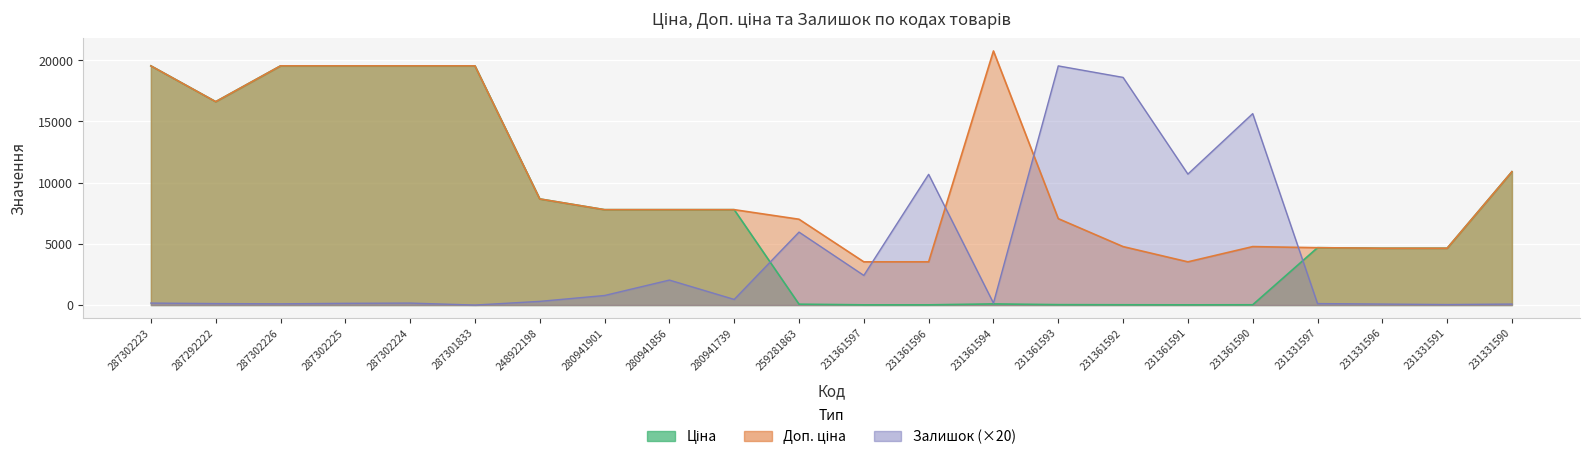

What is the difference between the second highest and second lowest values in the Доп. ціна series?

16013.7